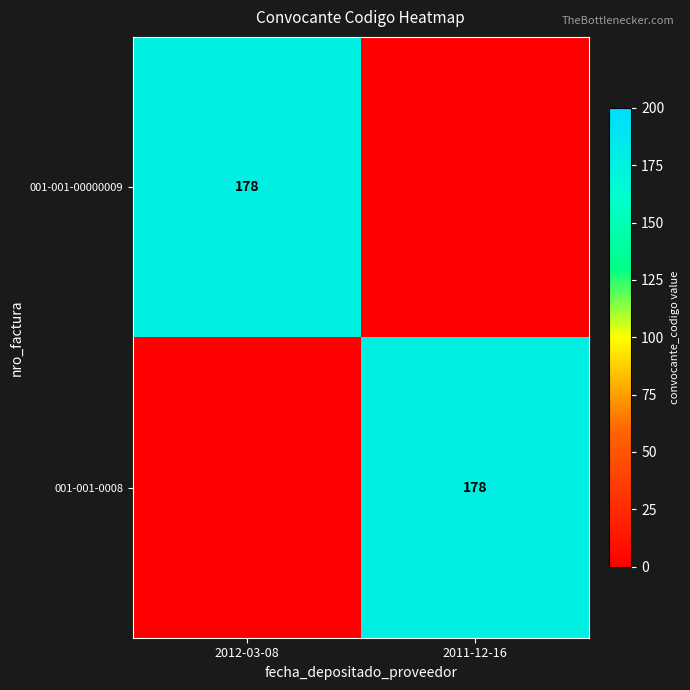

At which category is the sum across all series the highest?

2012-03-08